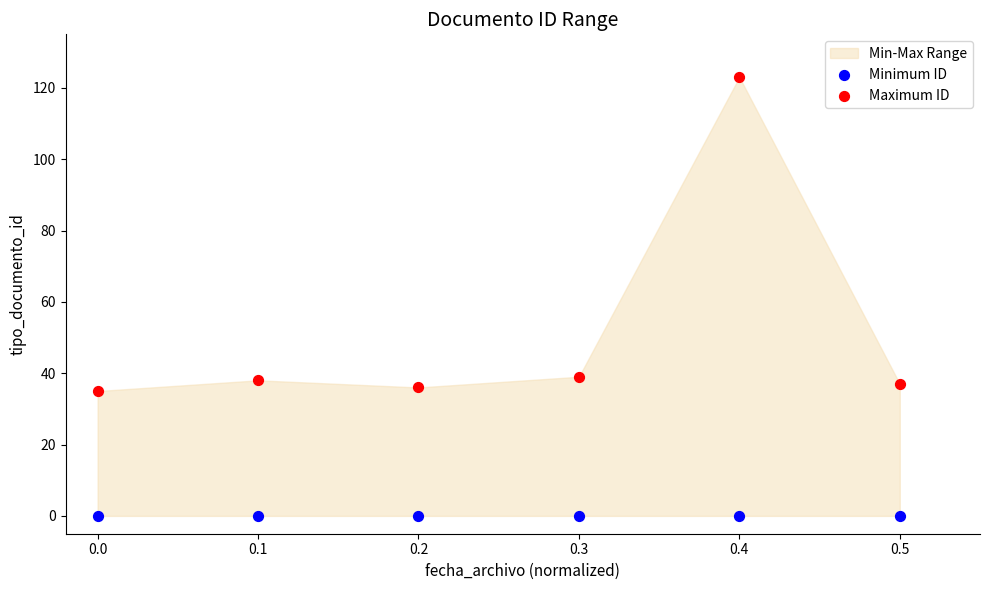

Which series contains the lowest Y value?

Minimum ID